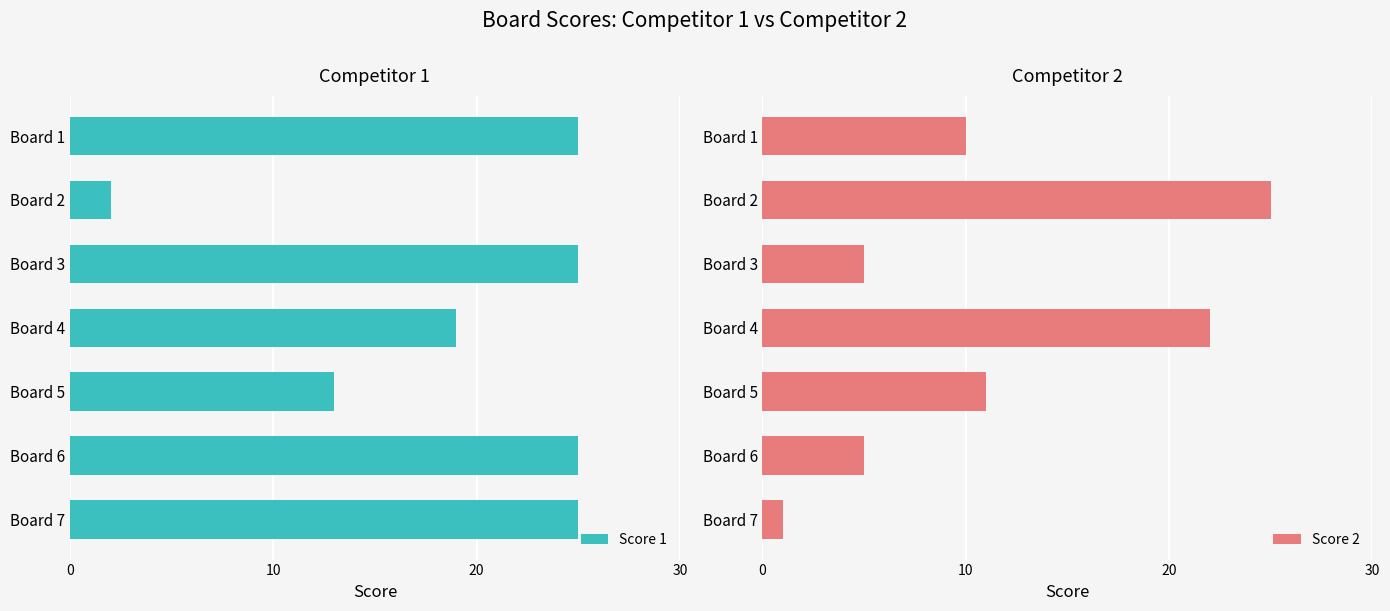

Are the bars grouped side by side (vs. stacked)?

Yes